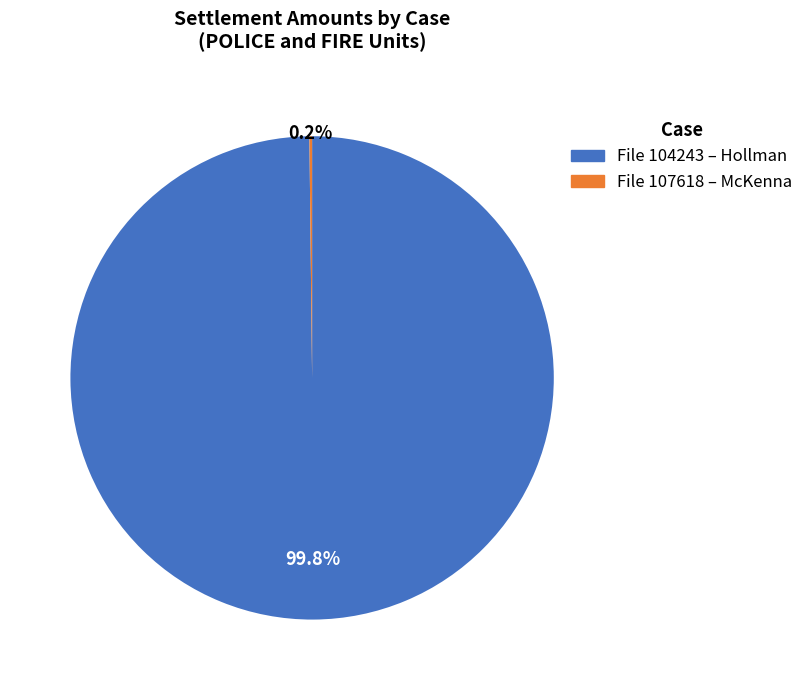

Does any single category account for the majority?

Yes